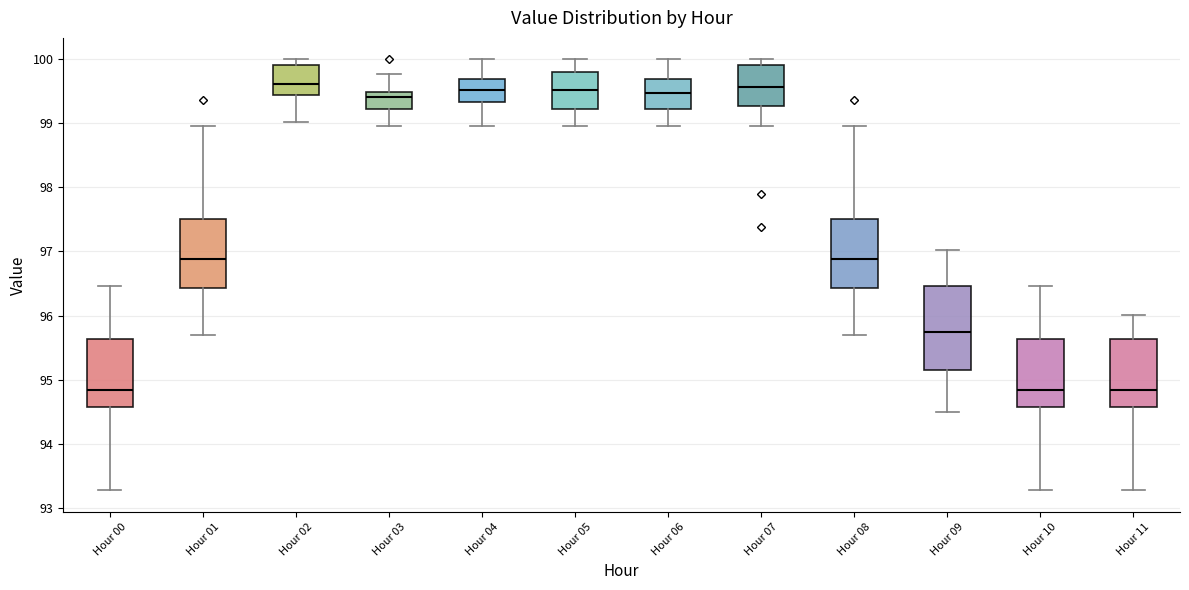

Comparing the boxes themselves (not the whiskers), which one is the tallest?

Hour 09